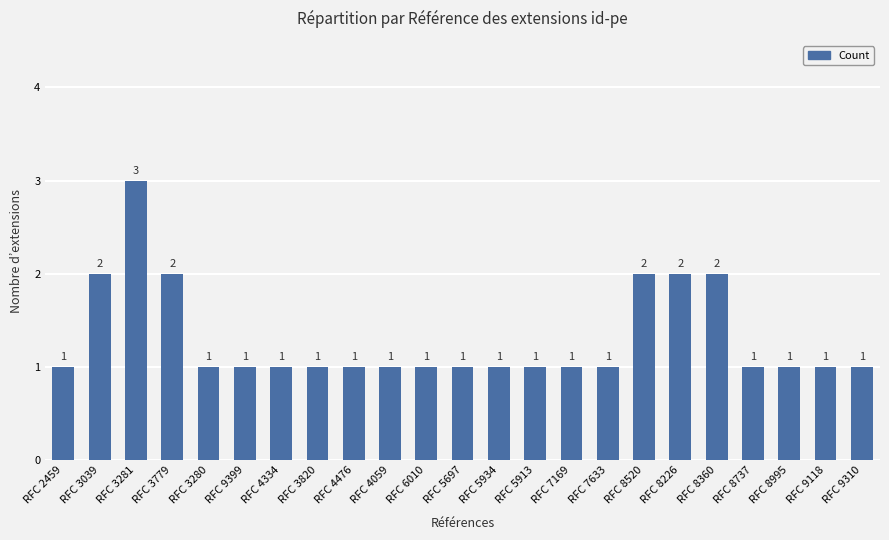

What is the label of the 20th bar from the left?

RFC 8737